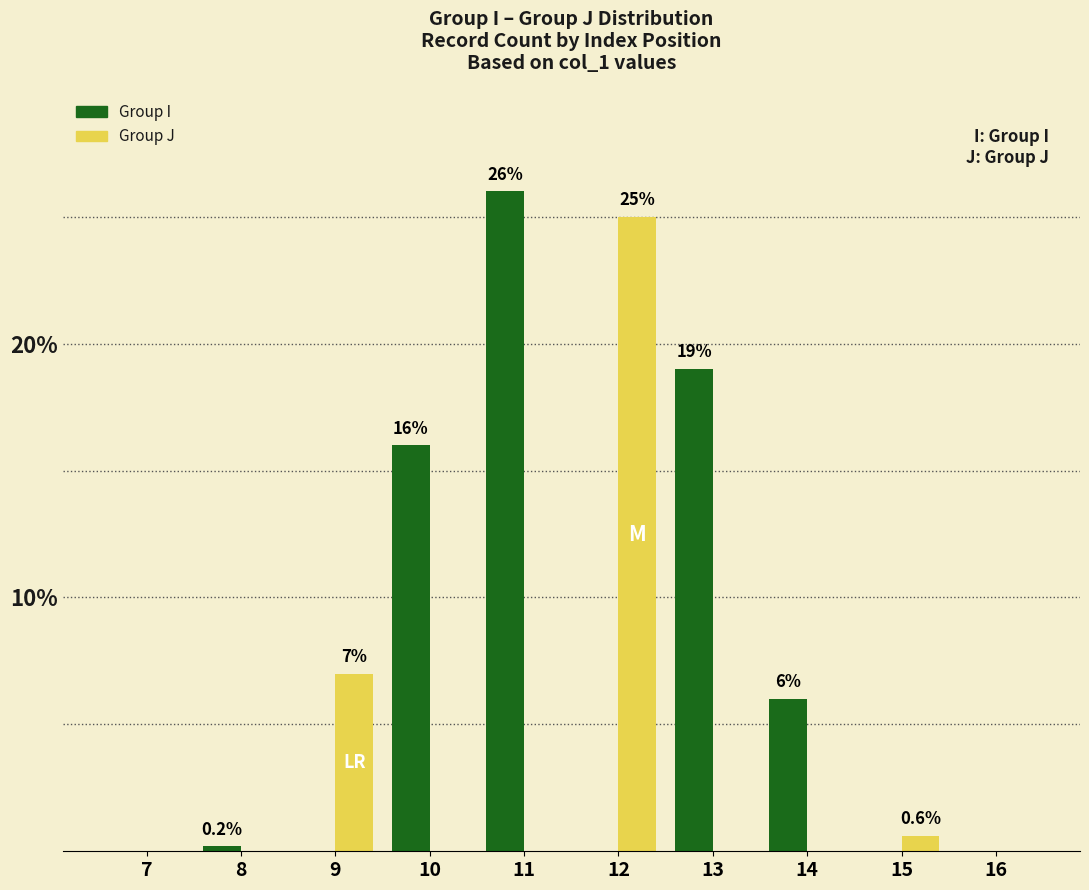

Which series has the widest spread of values?

Group I